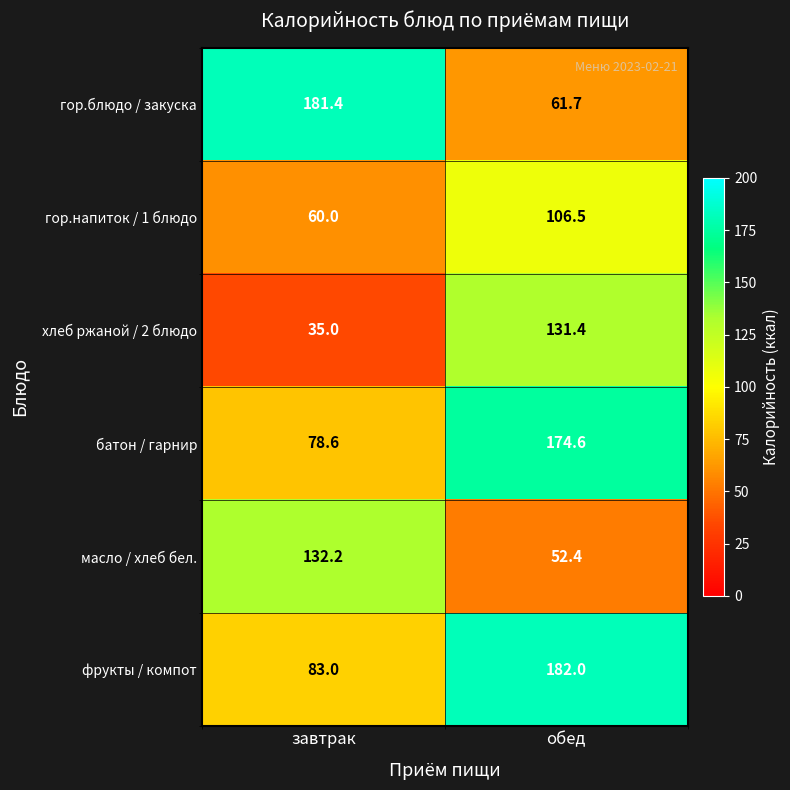

List the series in order of their peak value, highest first.

фрукты / компот, гор.блюдо / закуска, батон / гарнир, масло / хлеб бел., хлеб ржаной / 2 блюдо, гор.напиток / 1 блюдо